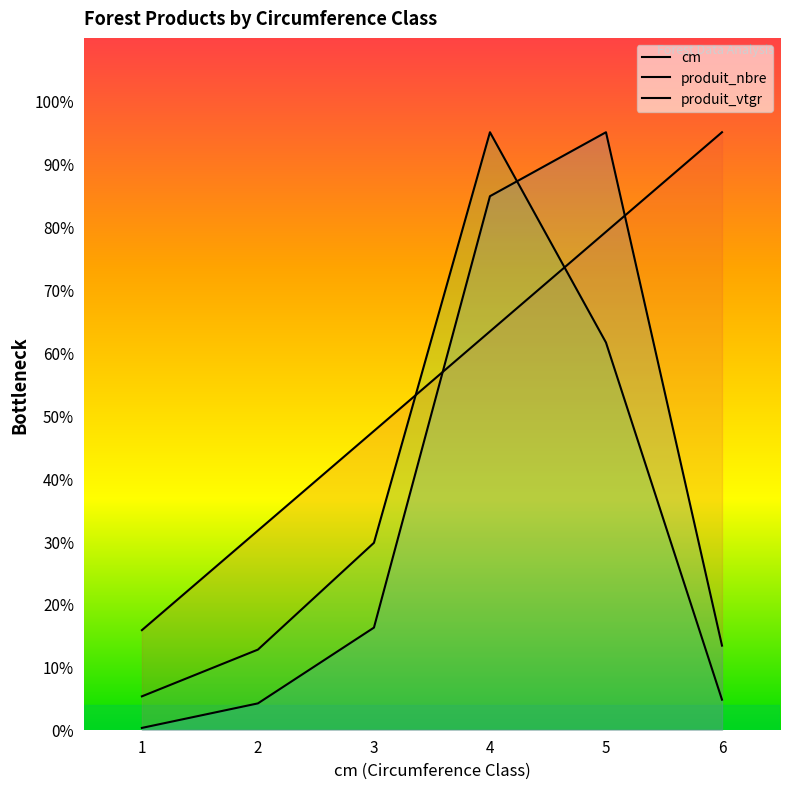

How many data points does each series have?

6